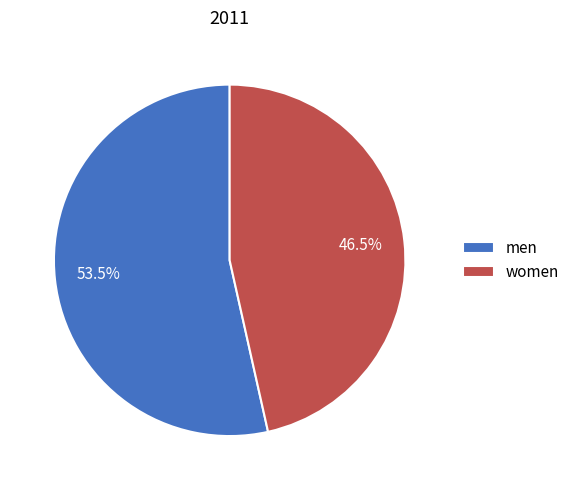

How much of the chart is everything except men?

46.5%